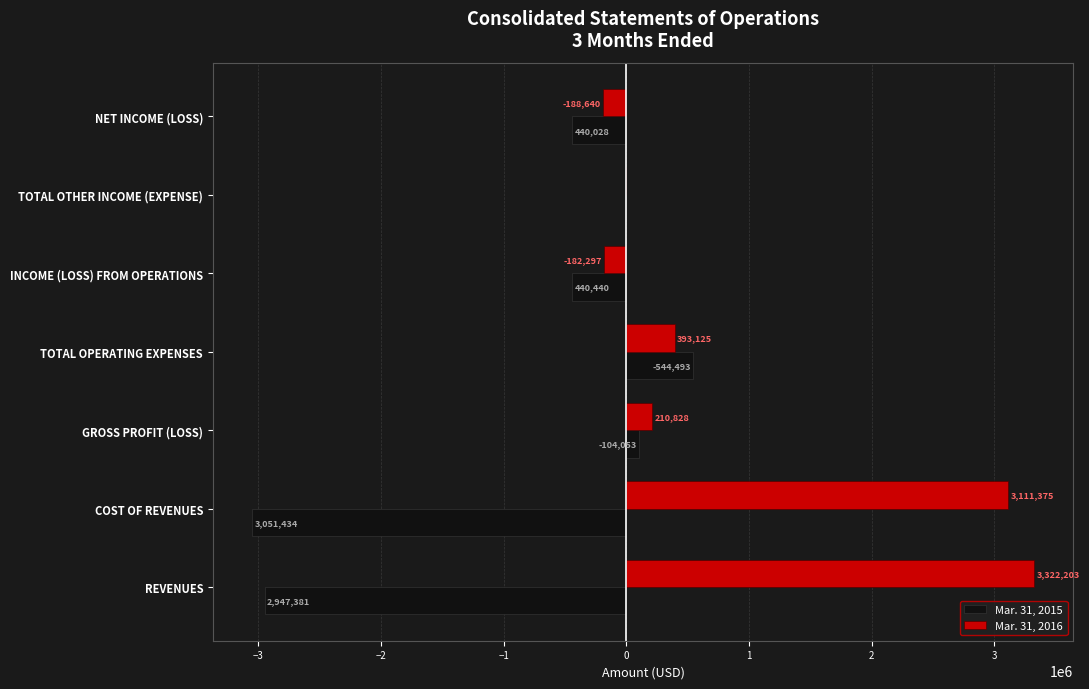

What is the sum of the Mar. 31, 2015 values at COST OF REVENUES and REVENUES?

-5998815